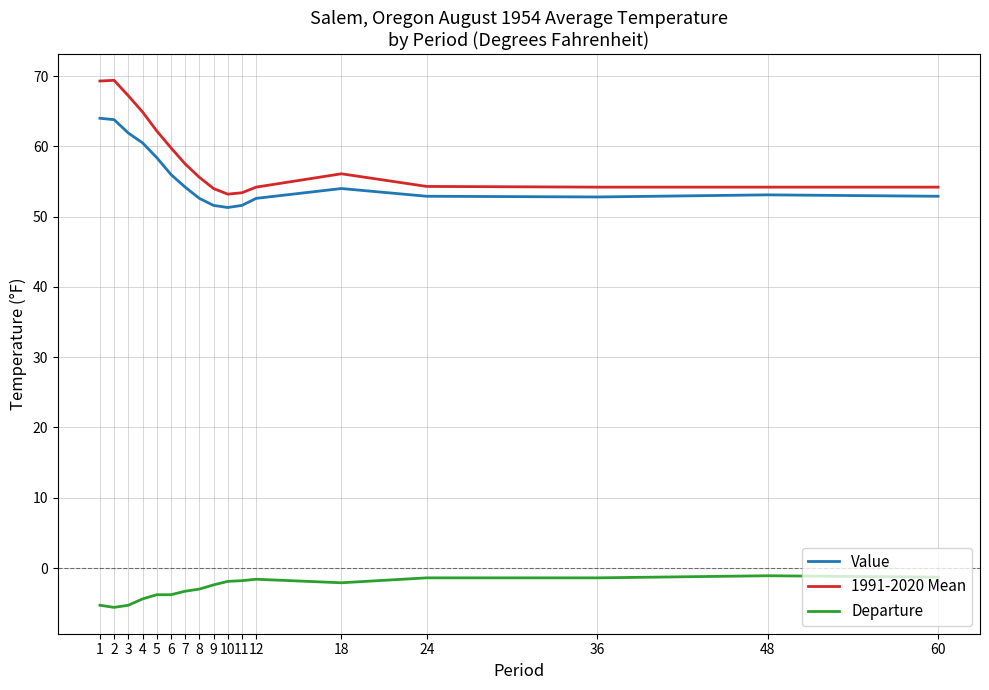

What is the difference between the maximum and second lowest values in the 1991-2020 Mean series?

16.0